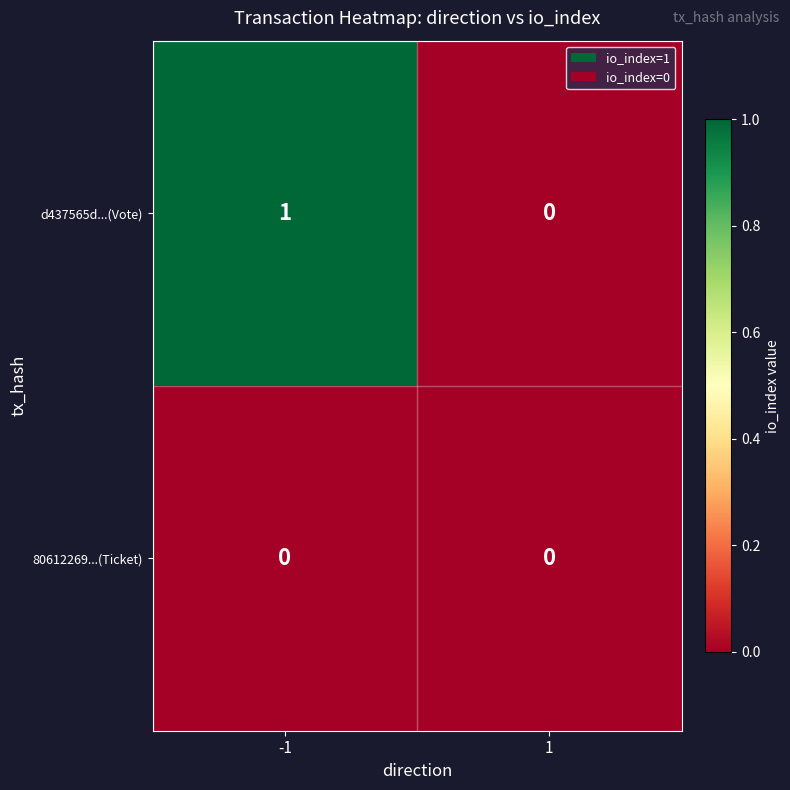

Rank the series by their maximum value, from lowest to highest.

80612269...(Ticket), d437565d...(Vote)